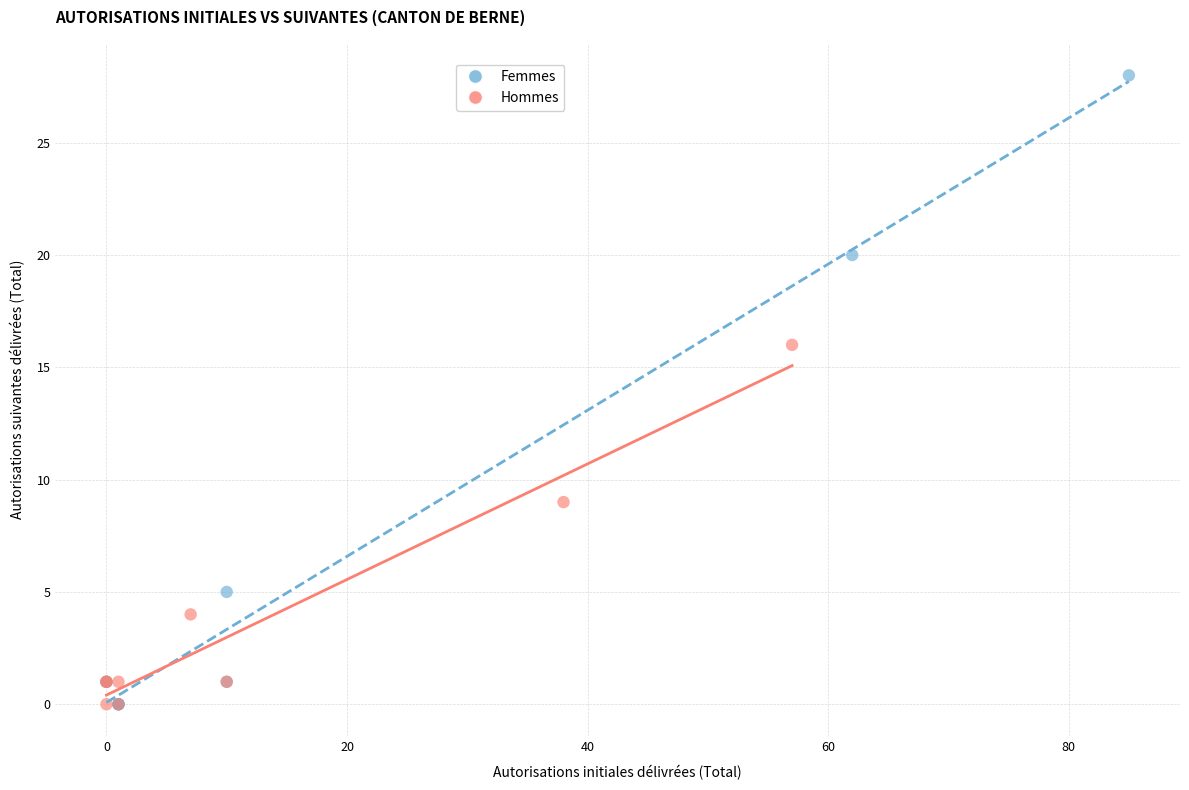

Which series reaches the maximum Y coordinate?

Femmes